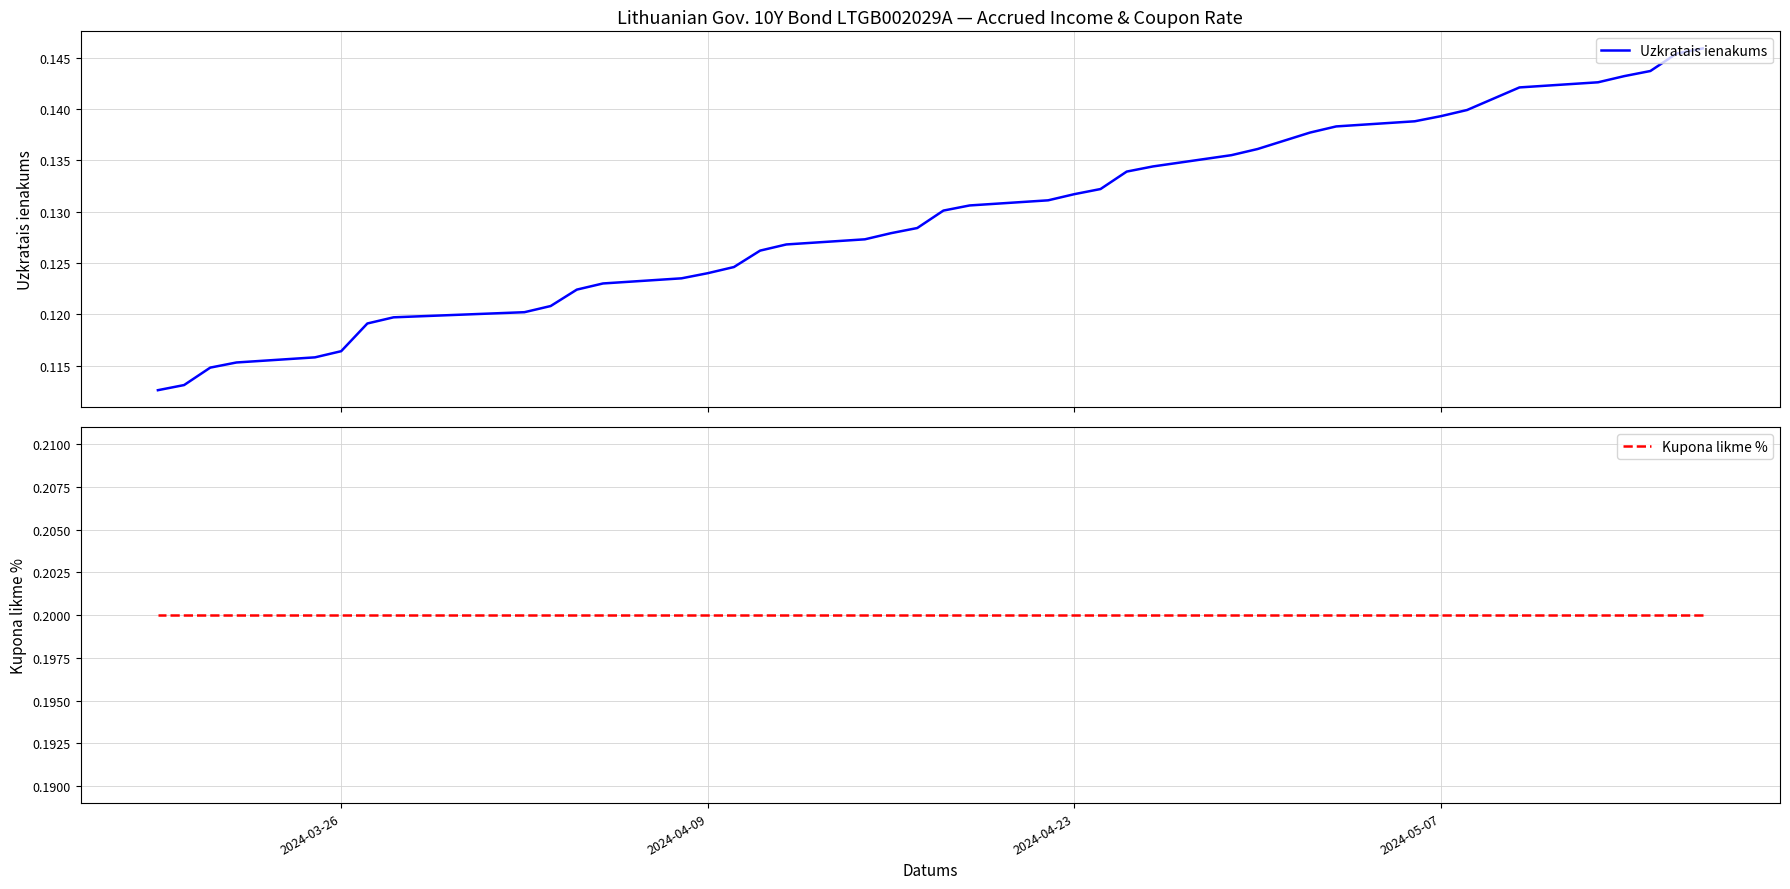

What is the sum of all Uzkratais ienakums values?

5.2